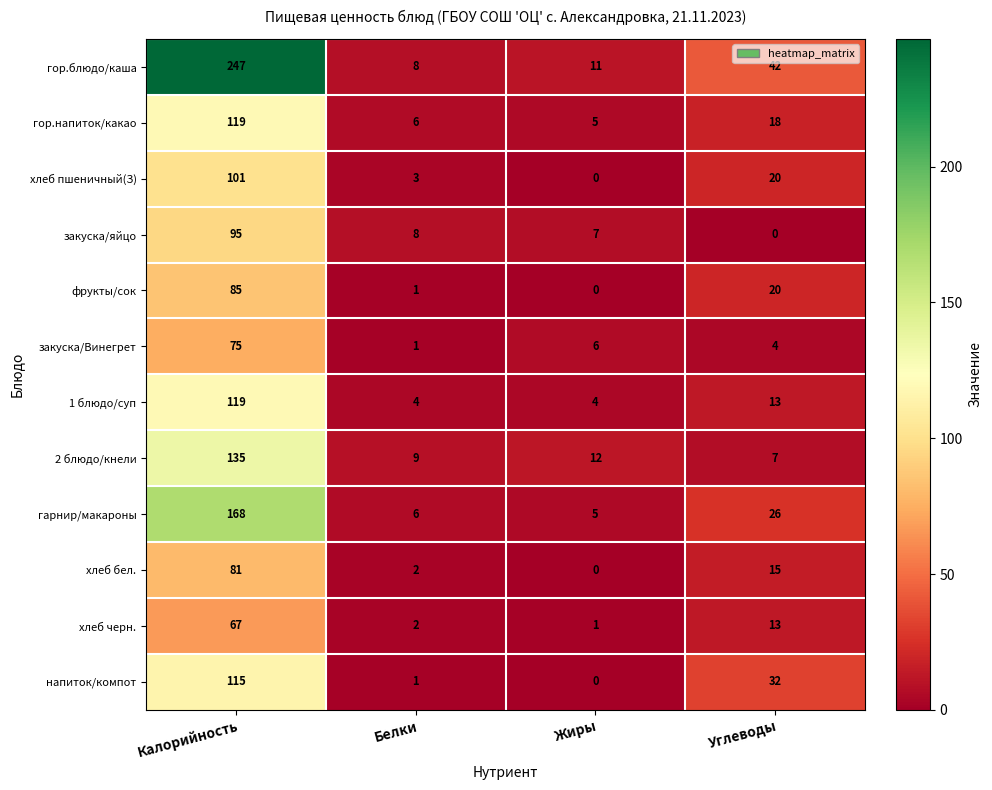

At which label is гарнир/макароны closest to 86?

Углеводы